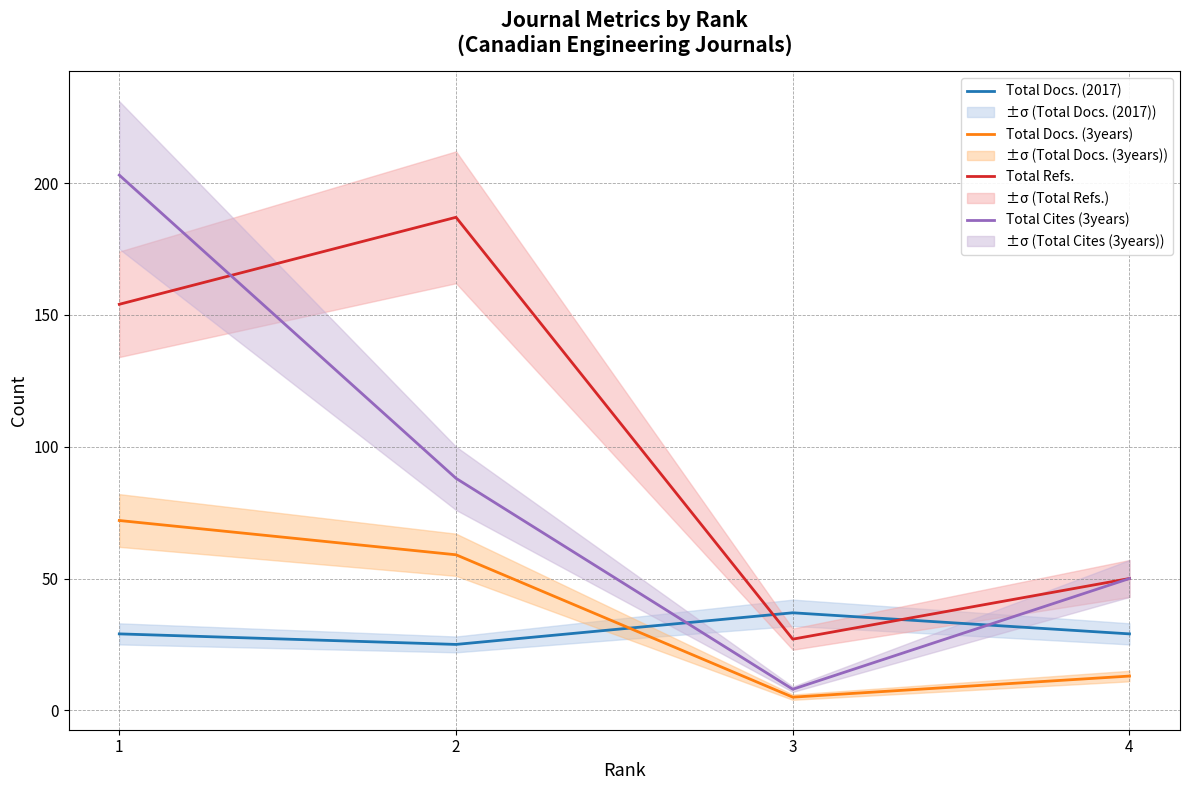

True or false: Total Docs. (2017) and Total Cites (3years) cross at least once.

True